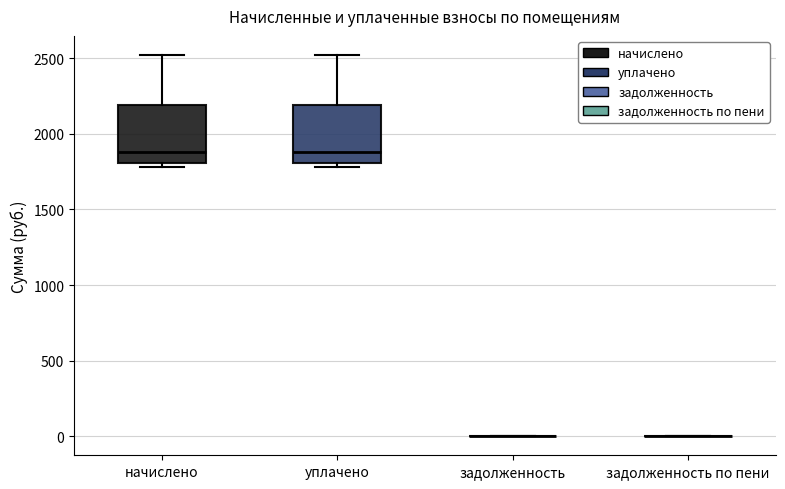

Reading left to right, read every box against the y-axis: the position of its median line, the range the box covers, and the ends of its whiskers. The values are not printed on the chart, so give them approximately, as read against the axis.

начислено: median 1900, box 1800 to 2200, whiskers 1800 (just below the box's lower edge) to 2500
уплачено: median 1900, box 1800 to 2200, whiskers 1800 (just below the box's lower edge) to 2500
задолженность: box collapsed to a line at 0, whiskers 0 to 0
задолженность по пени: box collapsed to a line at 0, whiskers 0 to 0